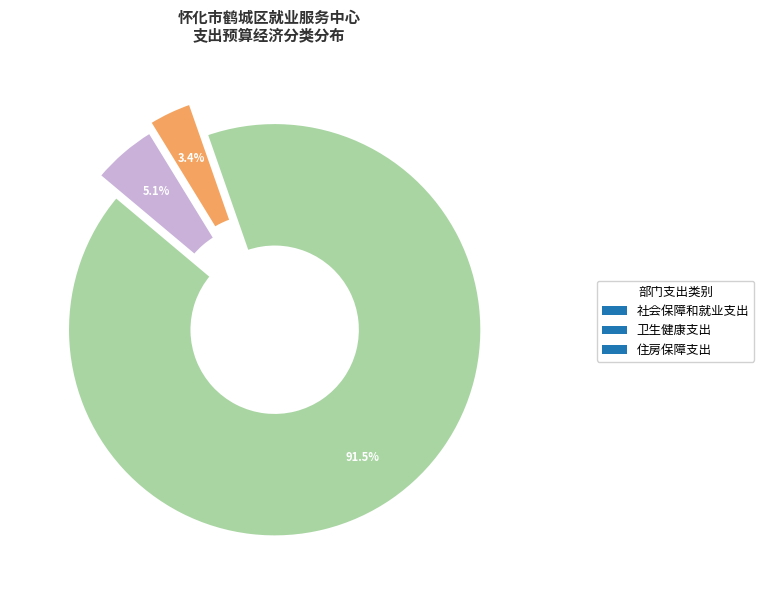

To the nearest percent, what is the average slice percentage?

33%